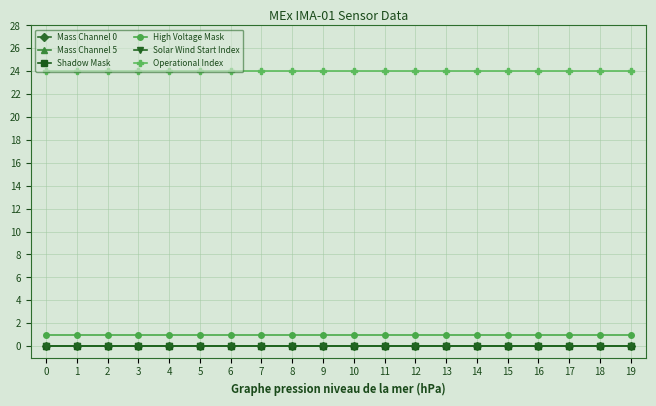

Is this an area chart (filled region under the line)?

No